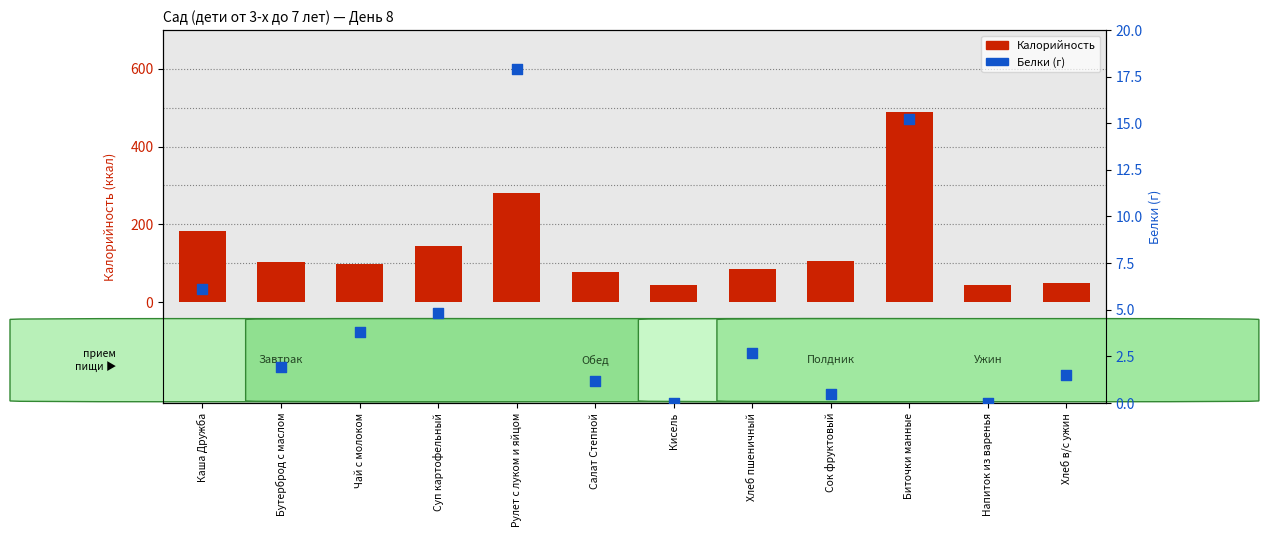

Which series reaches the maximum Y coordinate?

Калорийность